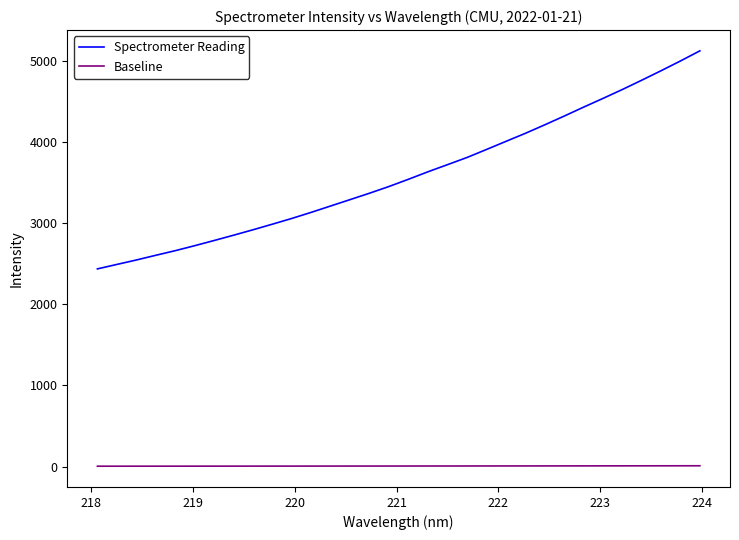

What is the greatest value displayed?

5120.5